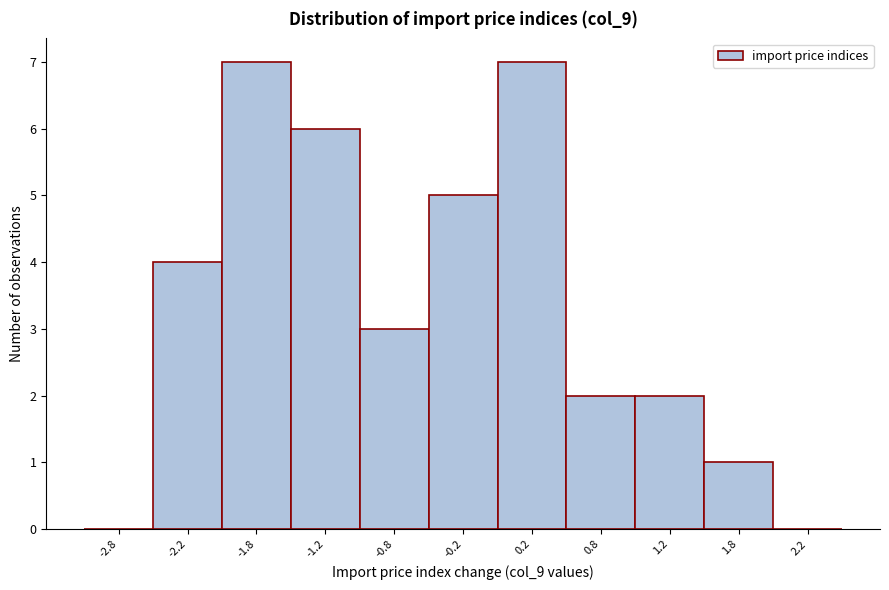

Reading left to right, list all the values displayed in this chart.

-2.8=0	-2.2=4	-1.8=7	-1.2=6	-0.8=3	-0.2=5	0.2=7	0.8=2	1.2=2	1.8=1	2.2=0